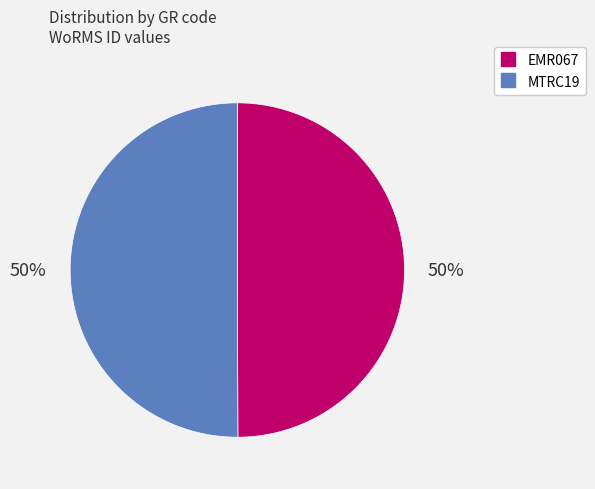

To the nearest percent, what portion does MTRC19 represent?

50%